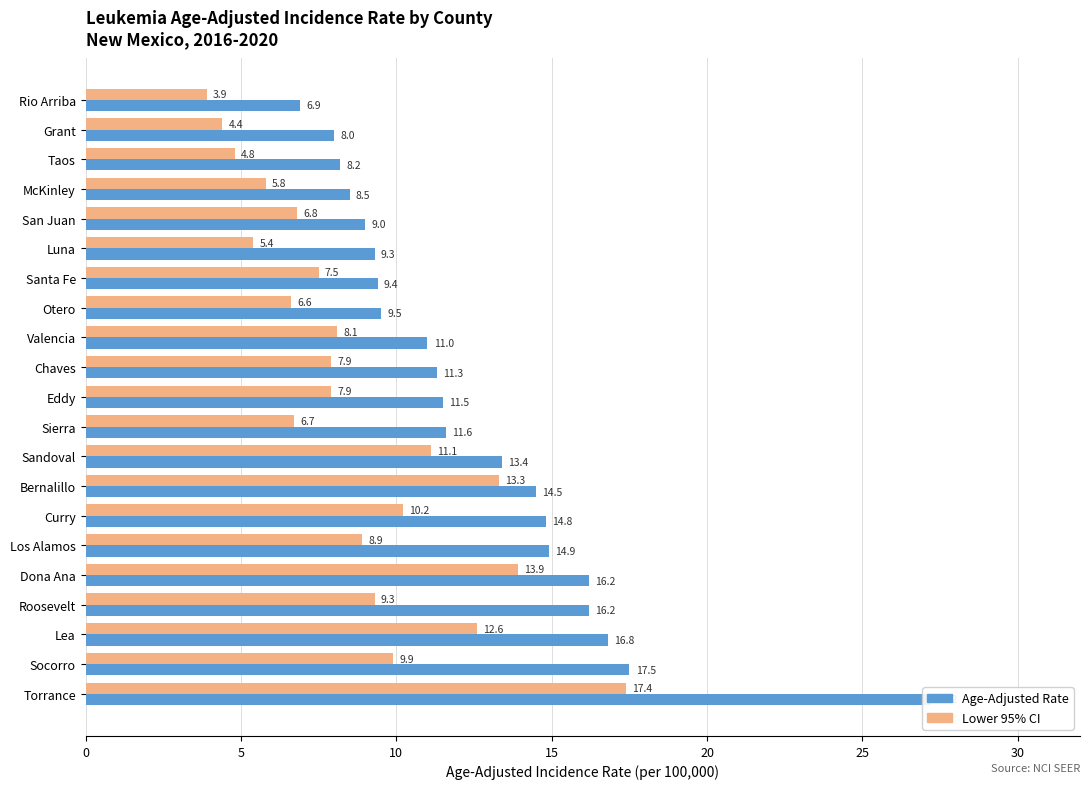

What is the difference between the maximum and minimum values in the Lower 95% CI series?

13.5